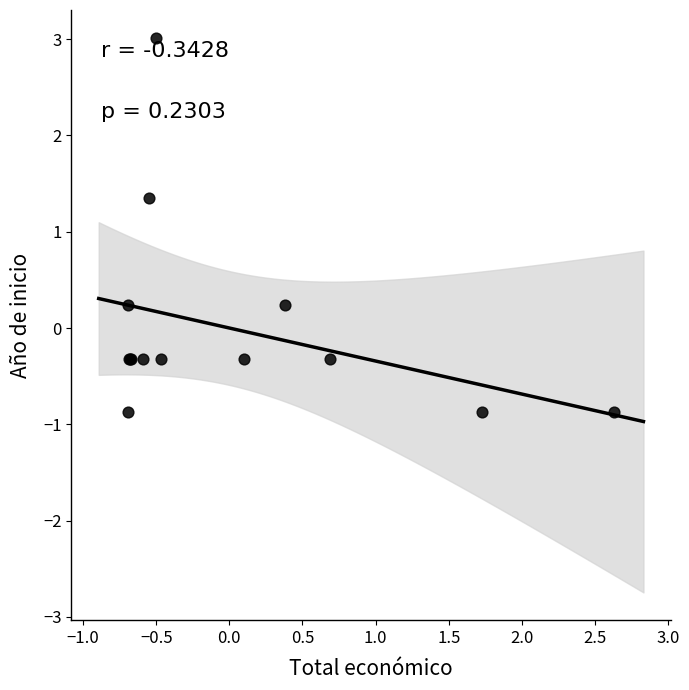

What Y value in the scatter plot is closest to 1?

1.3